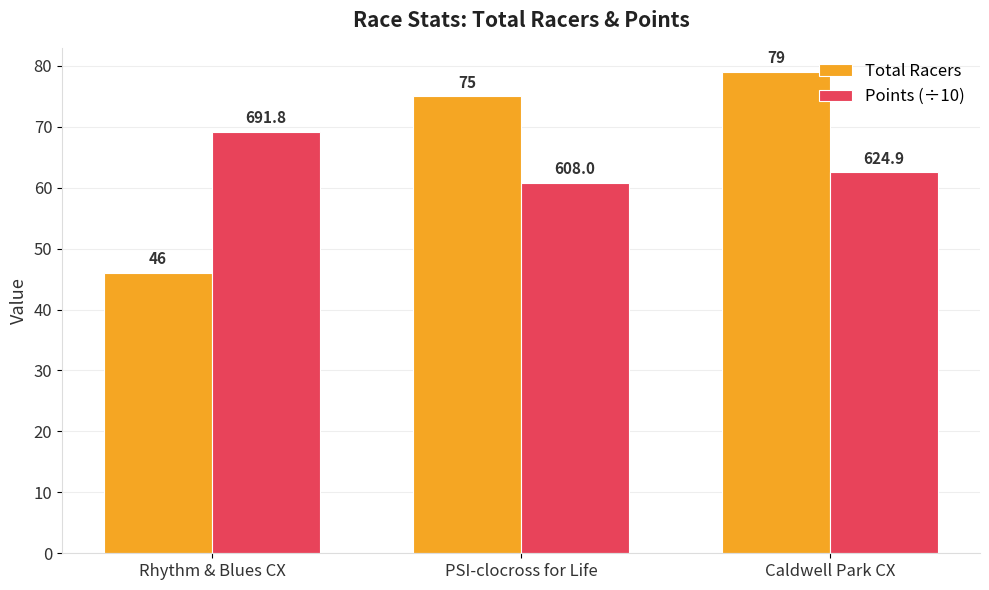

At which label does Points (÷10) first exceed 62?

Rhythm & Blues CX